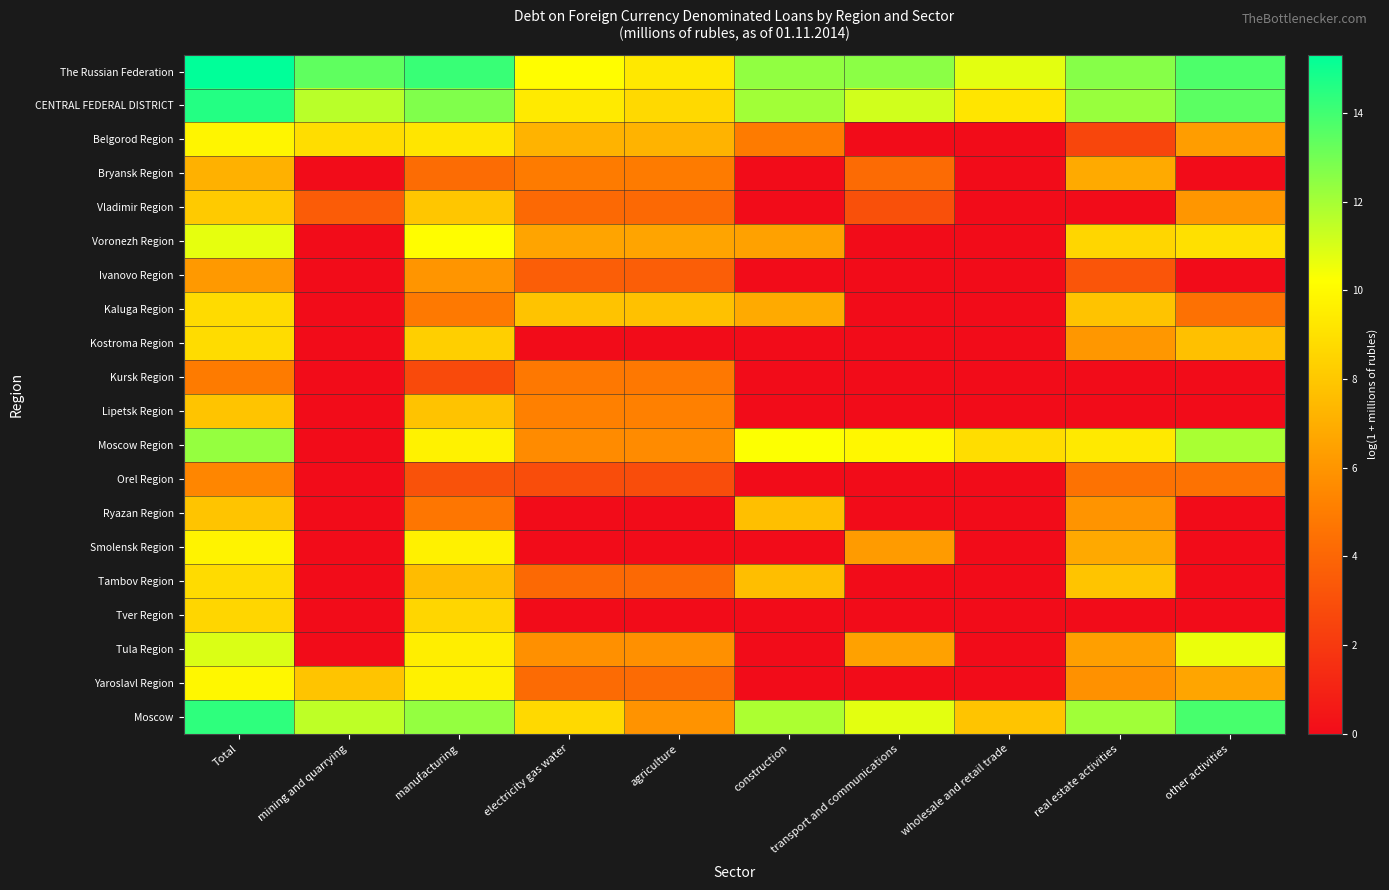

At how many categories does at least one series exceed 9?

10